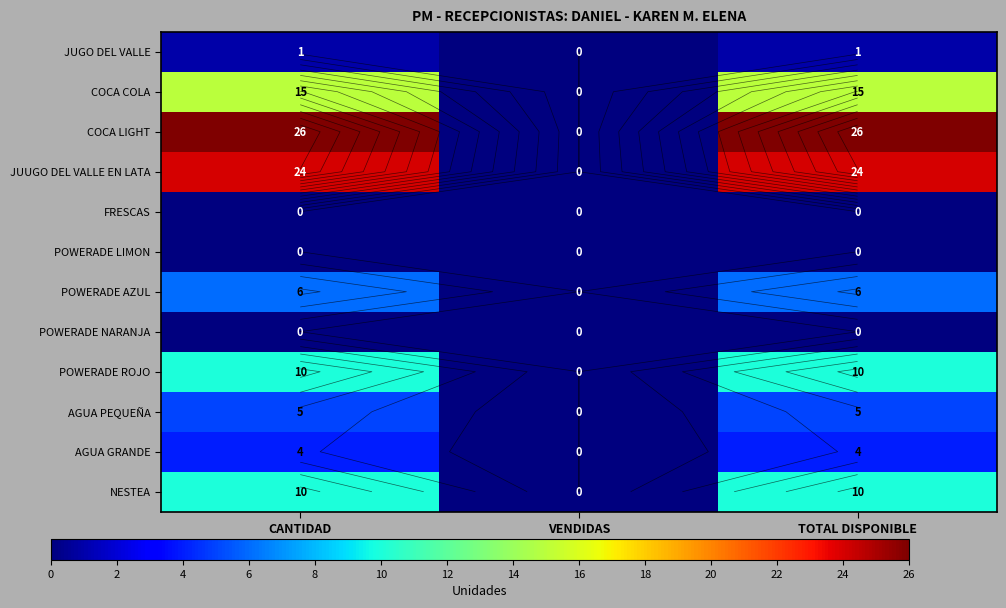

How many series are shown in this chart?

12